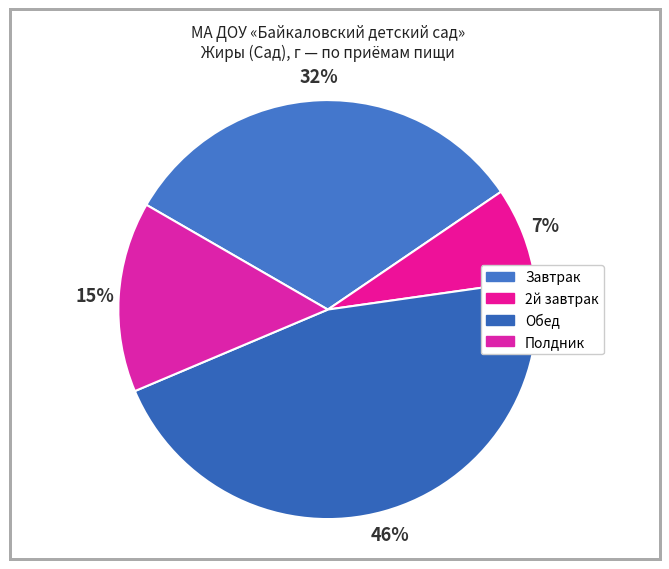

To the nearest percent, what is the average slice percentage?

25%